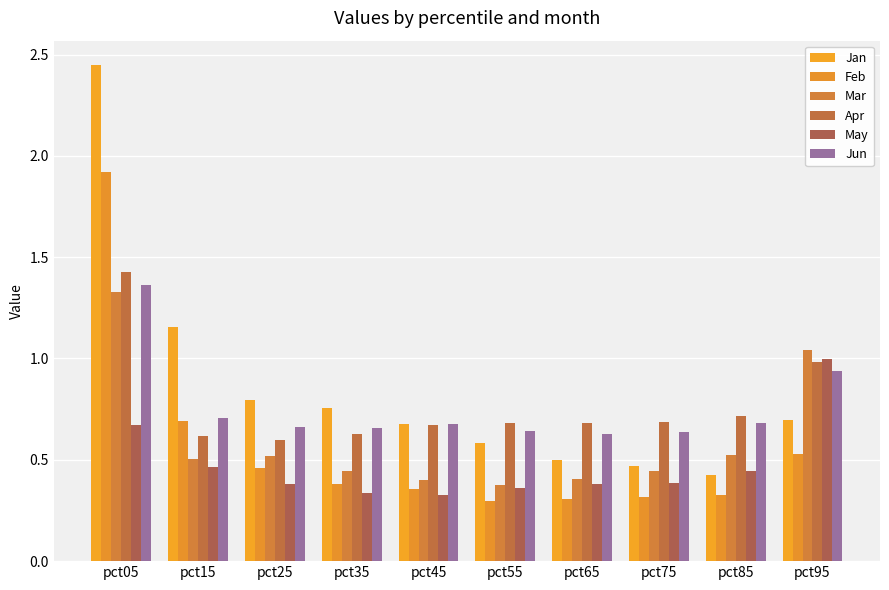

Rank the categories by Jan value from highest to lowest.

pct05, pct15, pct25, pct35, pct95, pct45, pct55, pct65, pct75, pct85